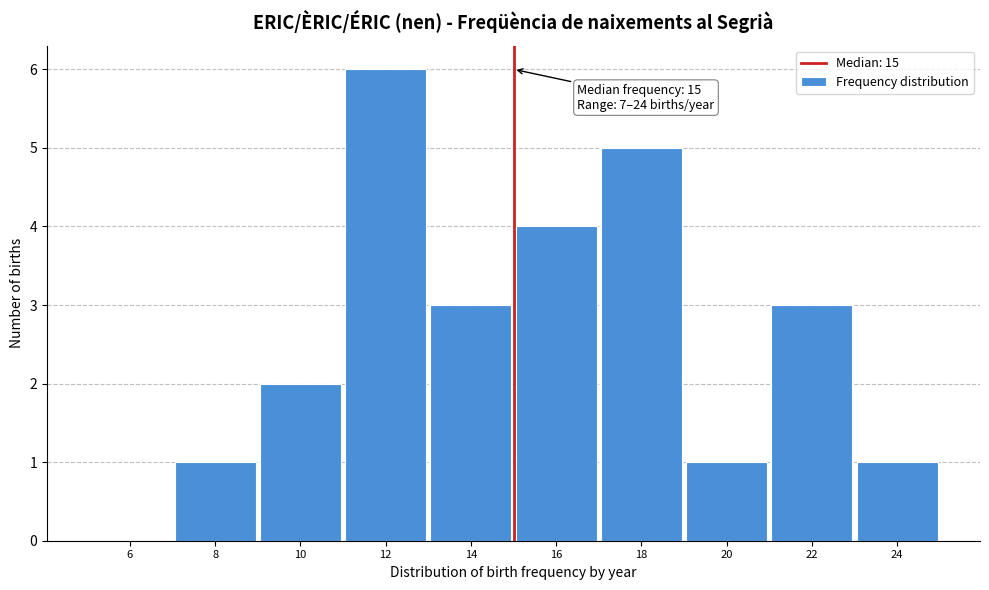

Which range on the x-axis has the tallest bar?

11 to 13